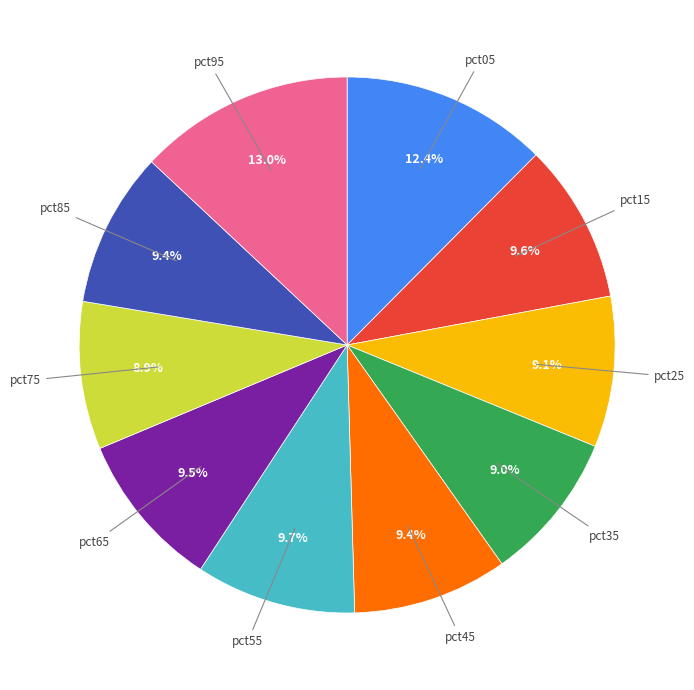

Is there any slice that represents more than half of the pie?

No